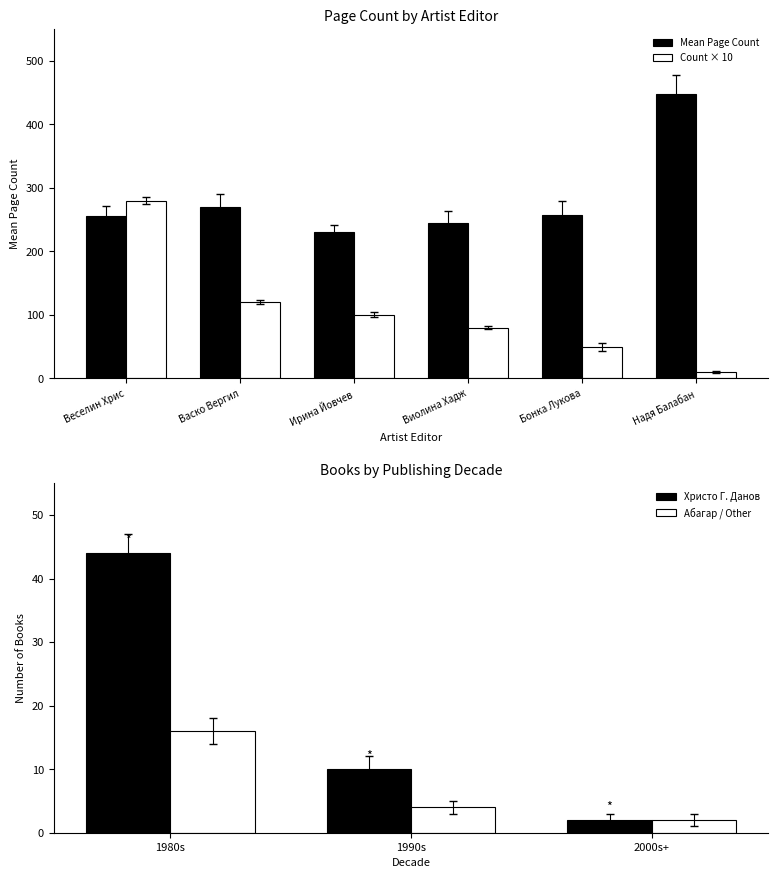

What is the sum of all Mean Page Count values?

1707